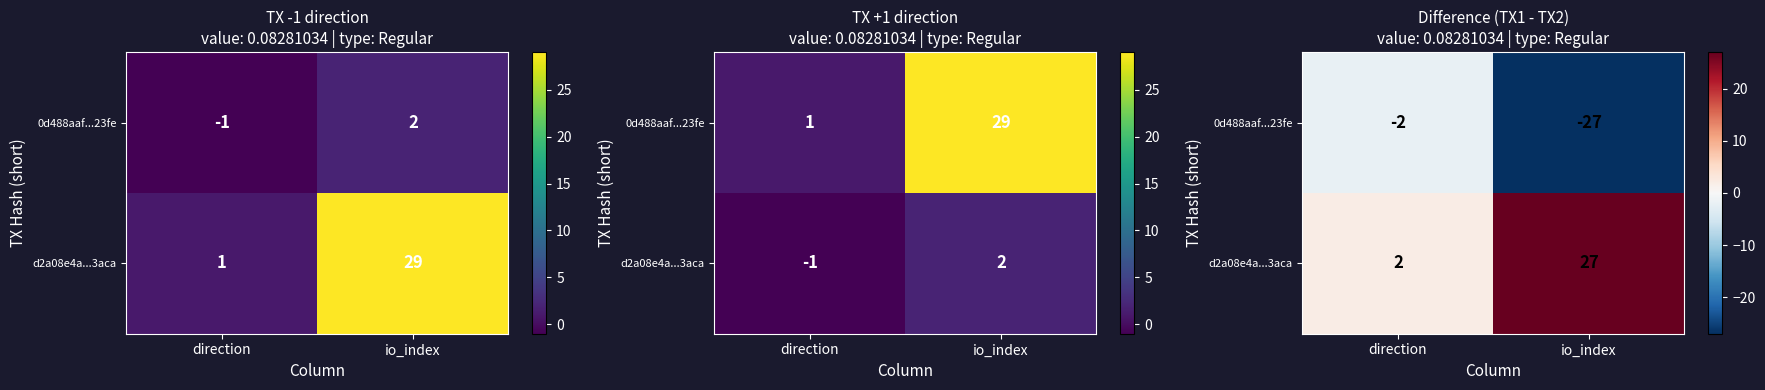

What is the spread (max minus min) of values at direction?

4